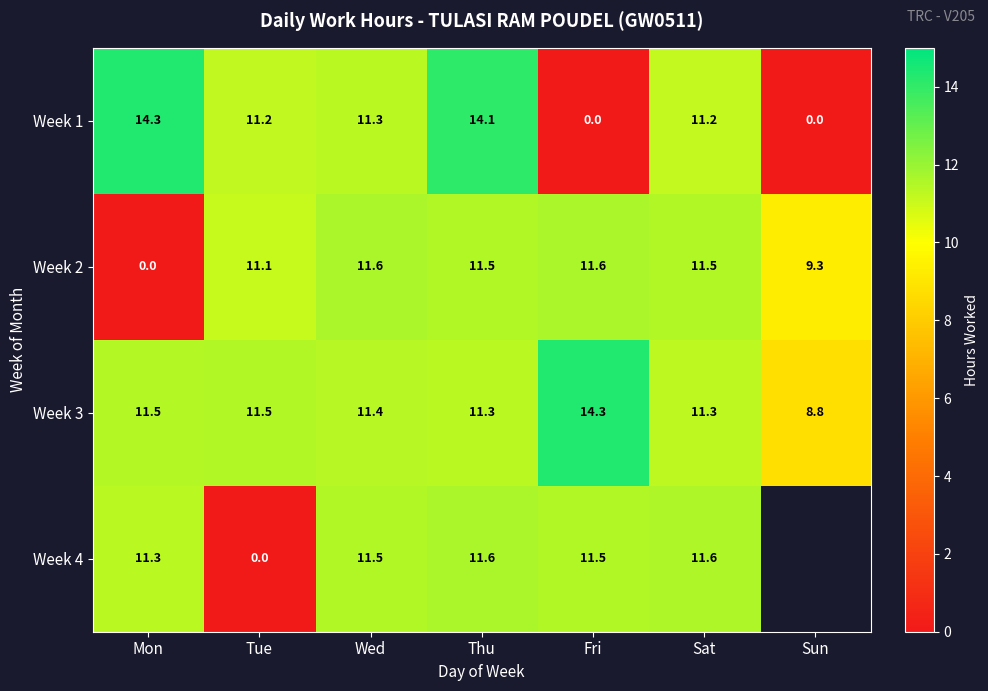

Where does the Week 1 series first go above 11?

Mon